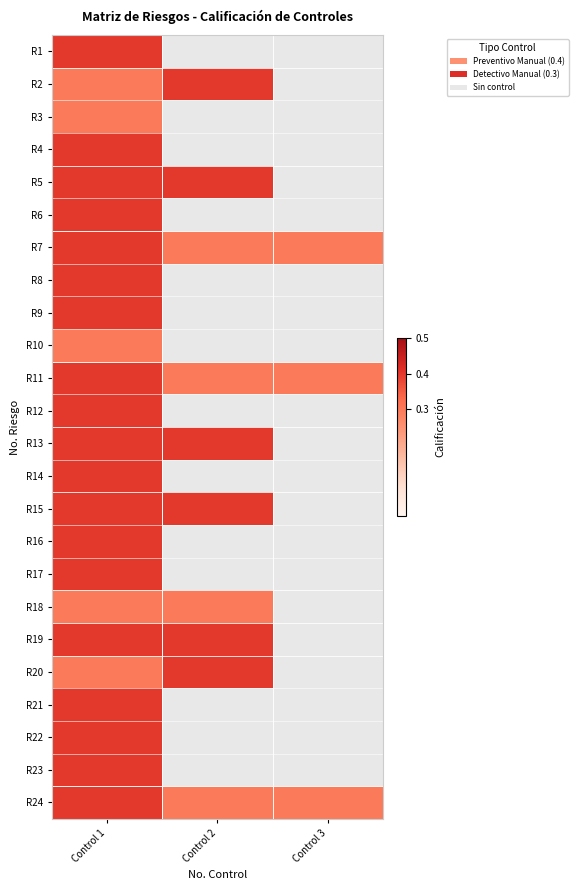

Is it true that R9 equals 0.5 at Control 1?

False